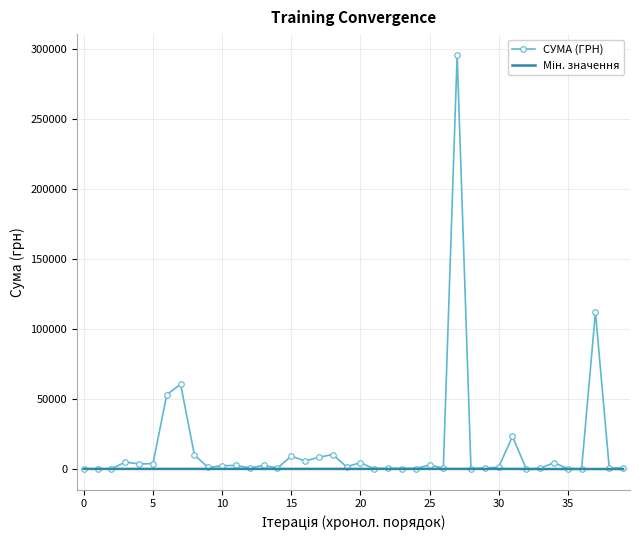

Which series has the largest total across all categories?

СУМА (ГРН)